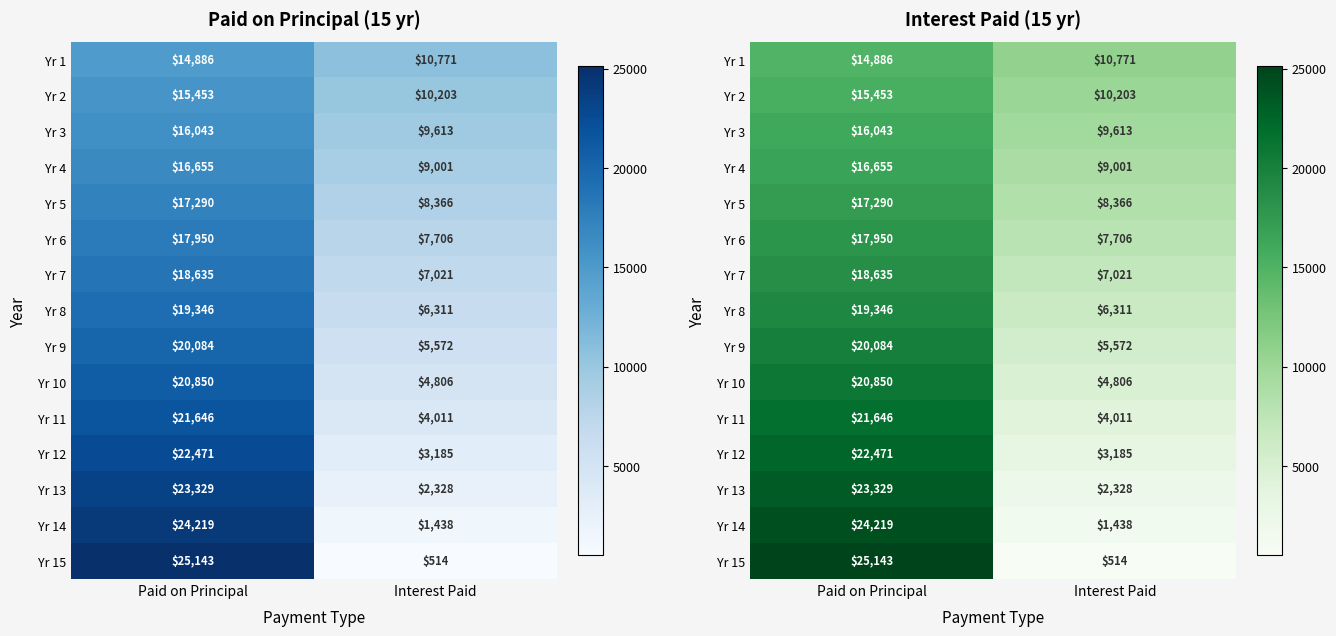

At how many categories does at least one series exceed 24057?

1